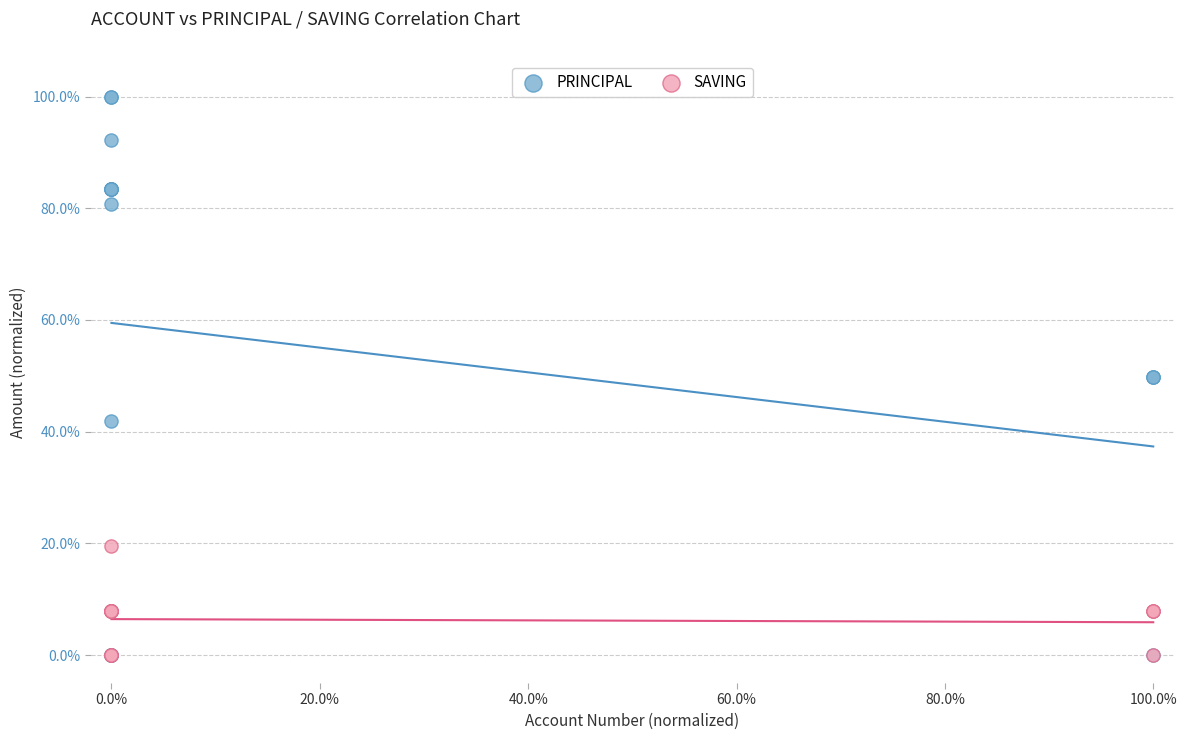

Which series contains the highest Y value?

PRINCIPAL